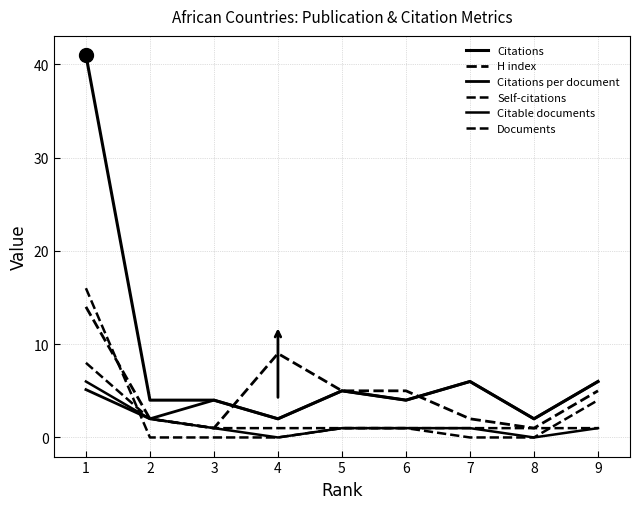

True or false: Citable documents and H index intersect in this chart.

False